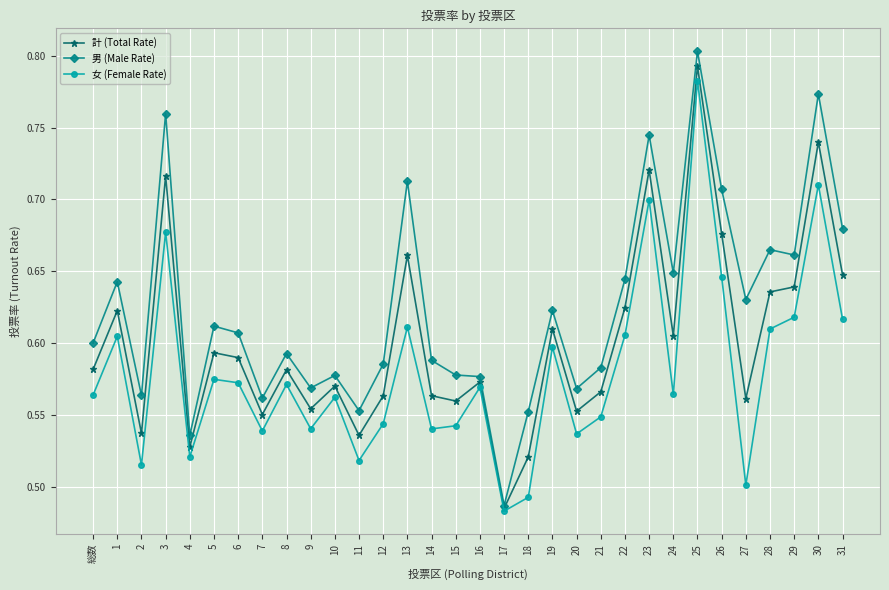

The value of 男 (Male Rate) at 2 is 0.2. True or false?

False